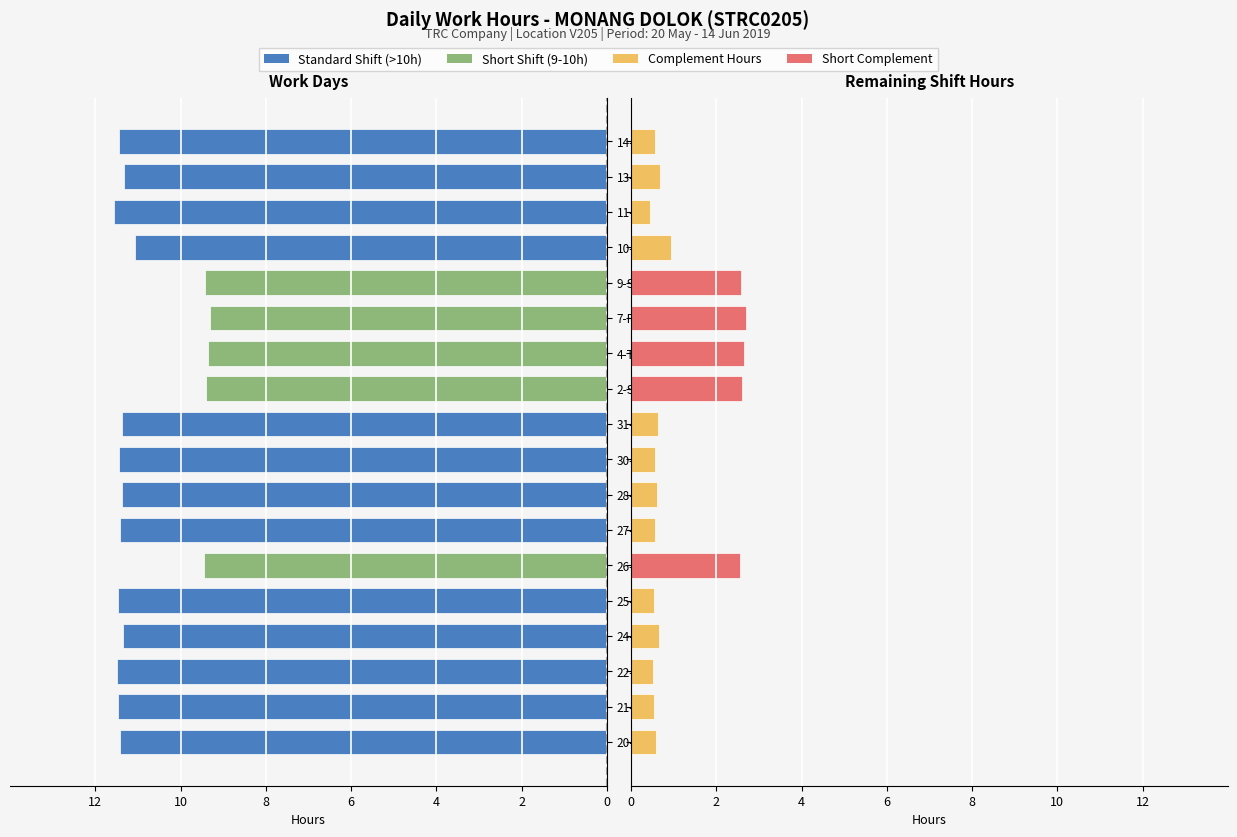

How many groups of bars are there?

18